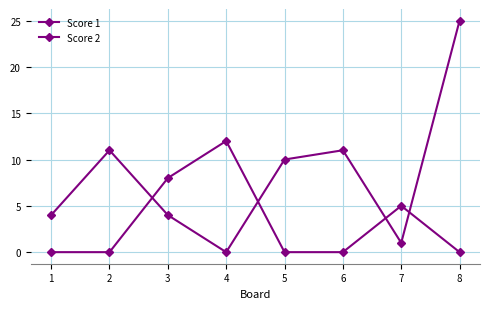

At how many categories does at least one series exceed 11?

2